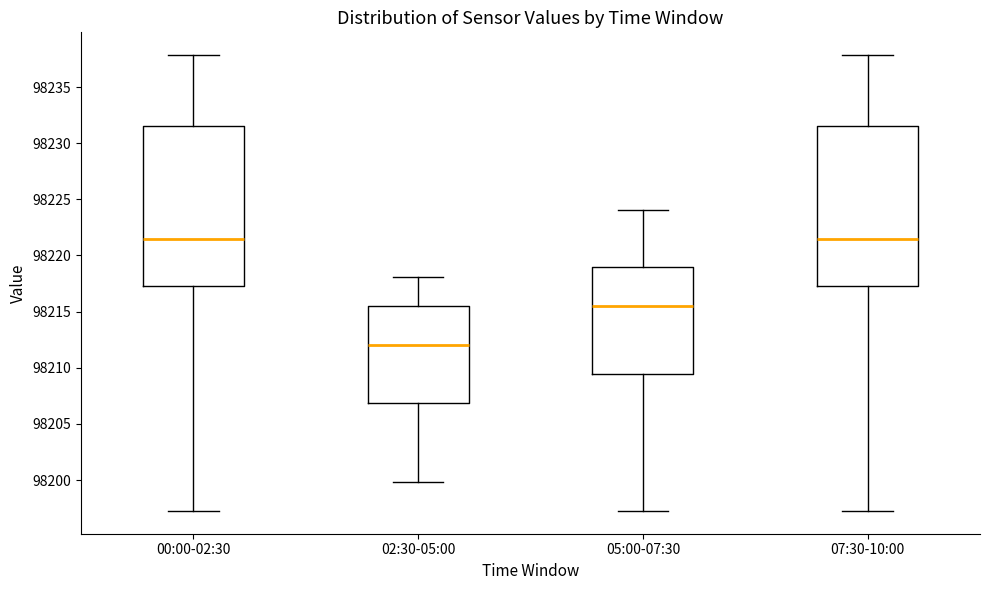

Where is the upper edge of the box for 00:00-02:30 on the y-axis? The values are not printed on the chart, so give them approximately, as read against the axis.

98231.5